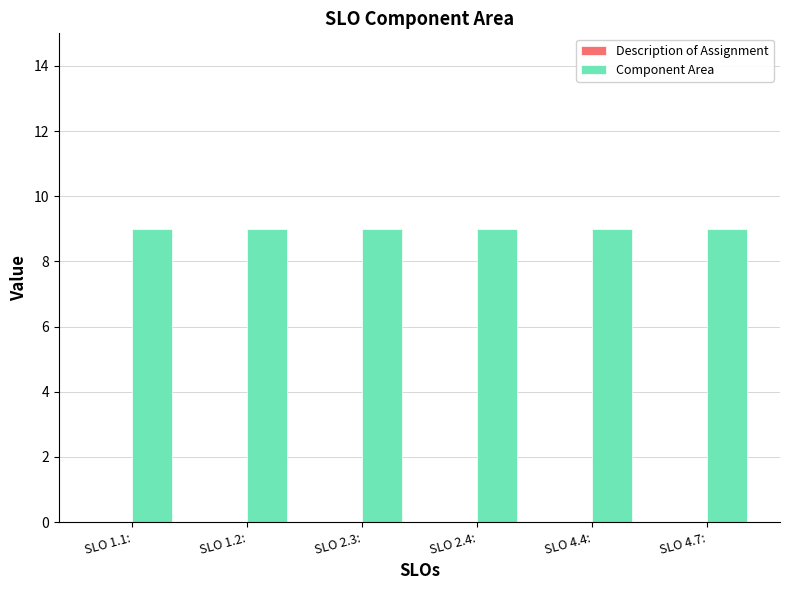

Is the value of Description of Assignment at SLO 2.3: greater than the value of Component Area at SLO 2.4:?

No